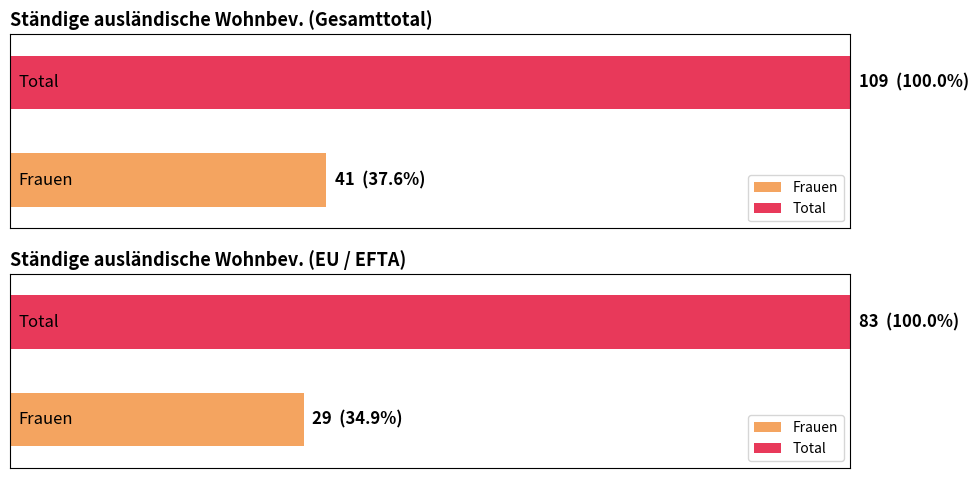

Is it true that Niedergelassene (C) equals 47 at Europa?

False